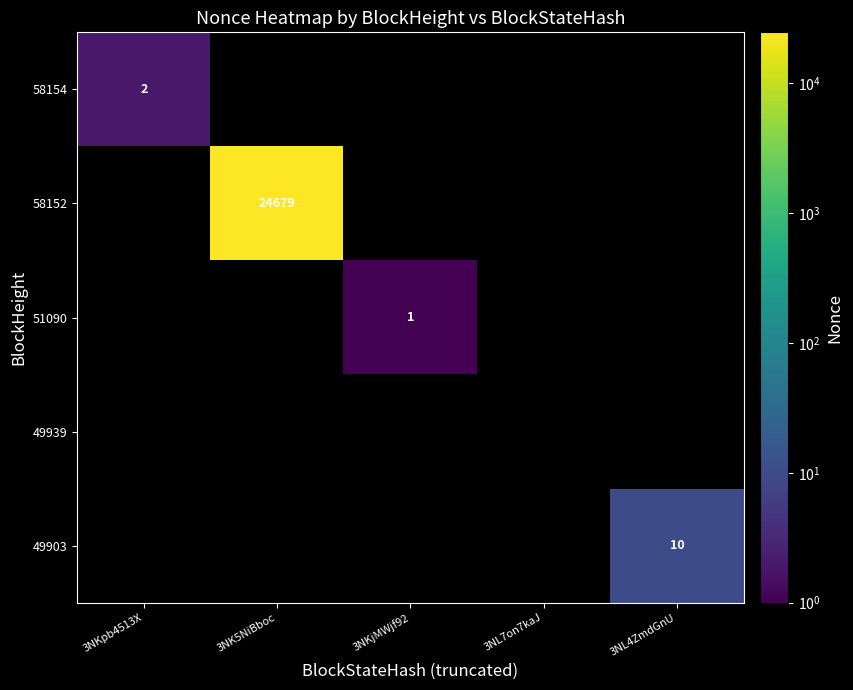

The 51090 series shows 0 at 3NL4ZmdGnU. True or false?

True